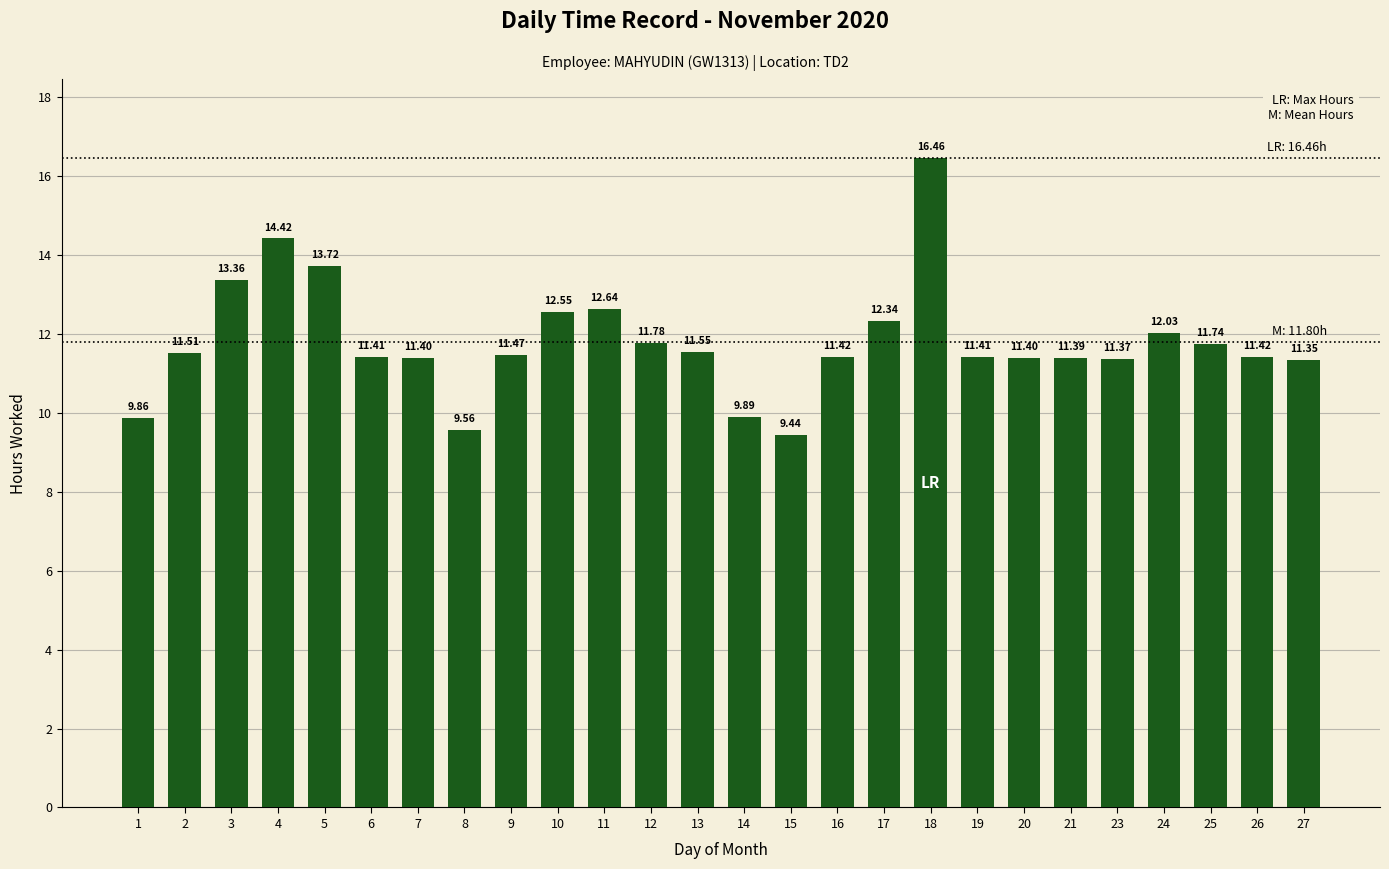

What is the change in value from 10 to 26?

-1.1